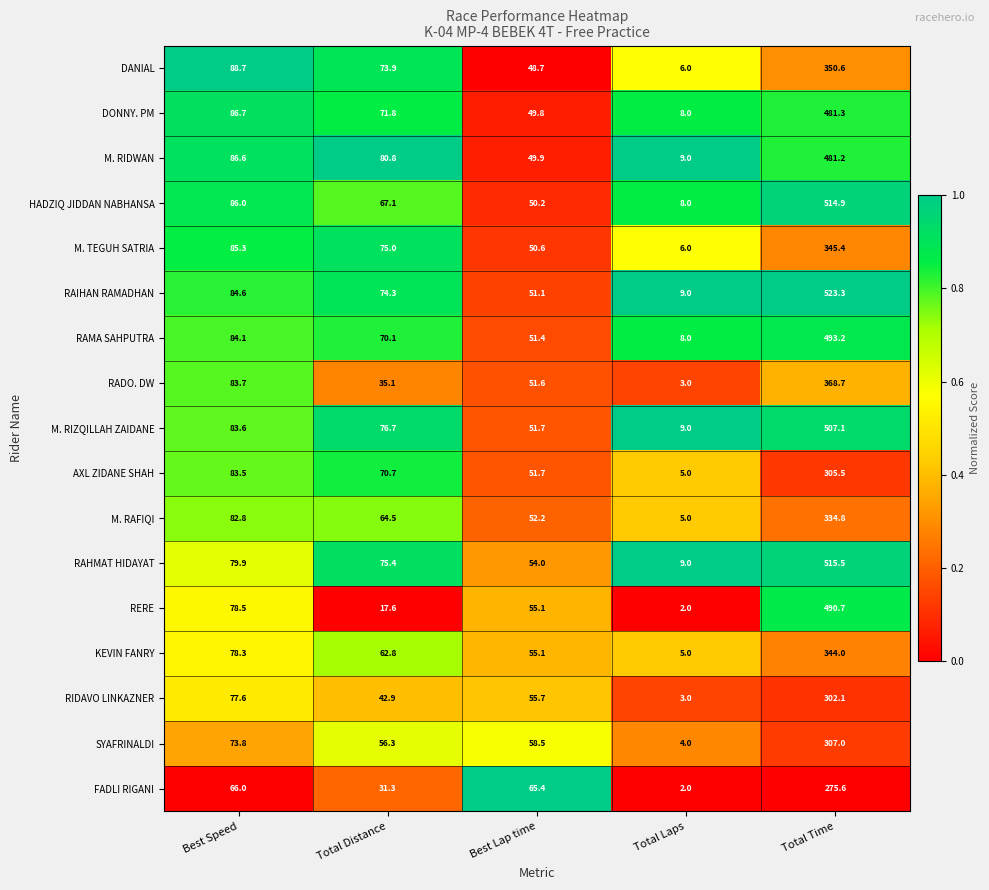

What is the total value across all series at Best Speed?

1389.7